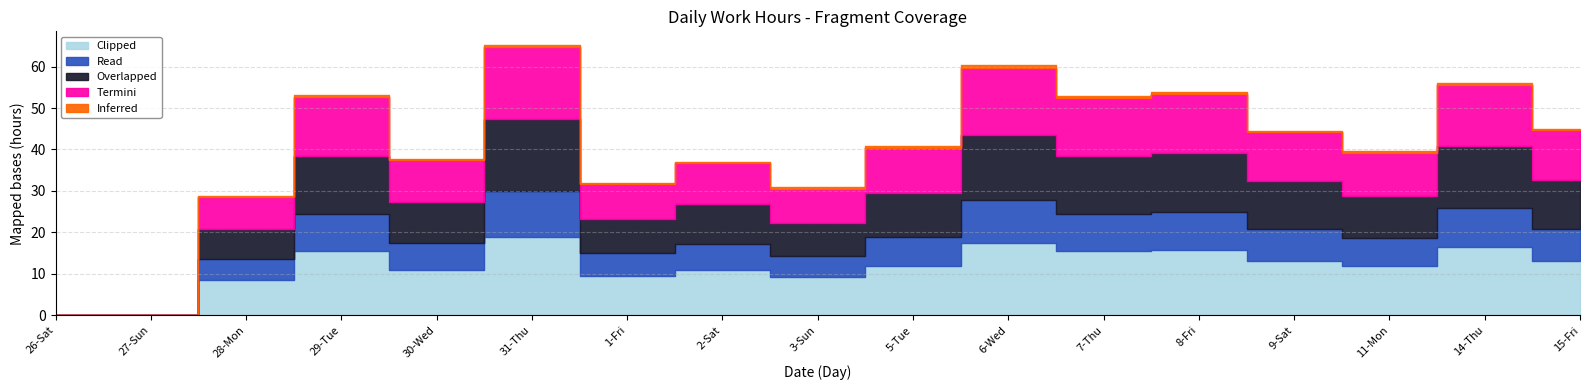

What is the sum of all Read values?

115.0